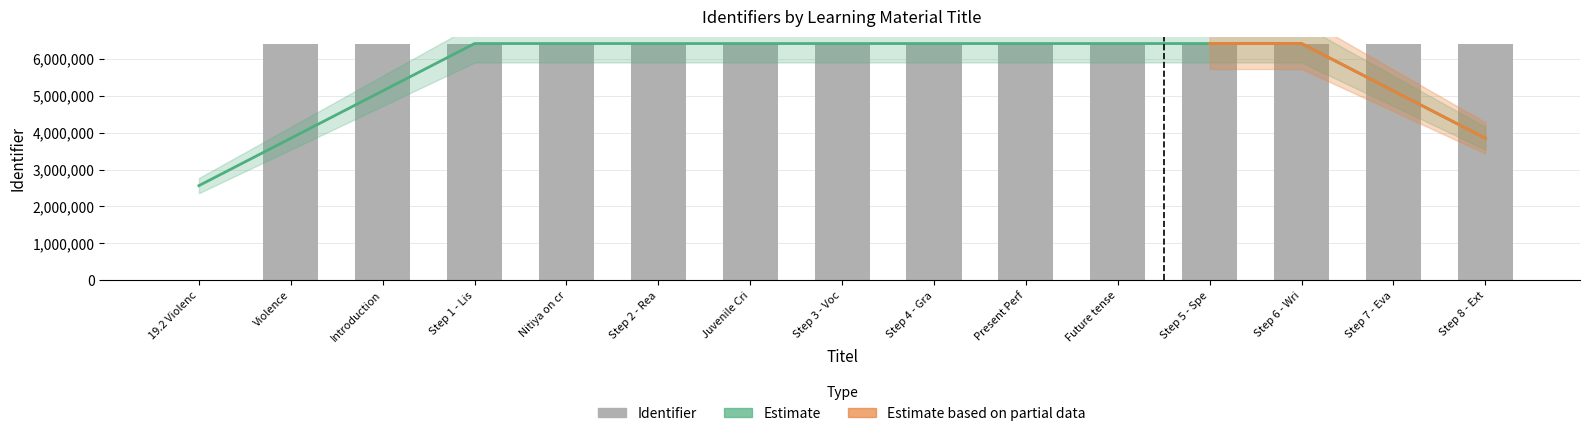

What is the average value?

5983041